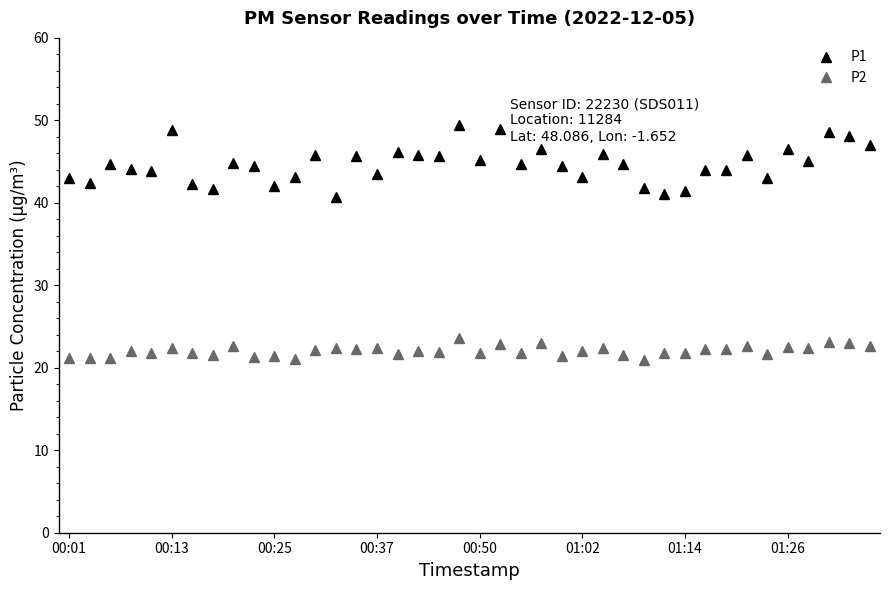

True or false: P2 has more than 0 interior local peaks.

True